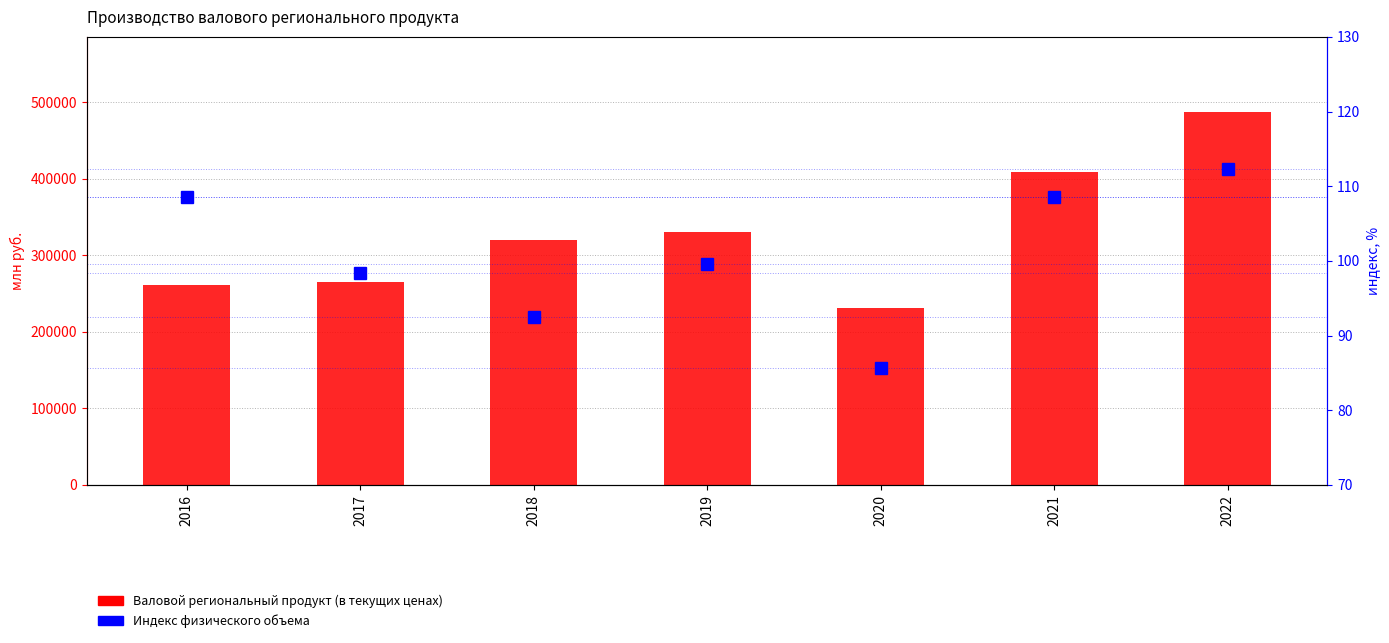

How many data points does each series have?

7